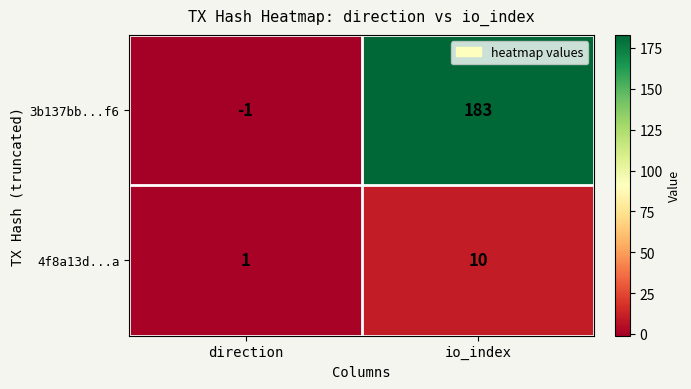

At which category is the sum across all series the highest?

io_index